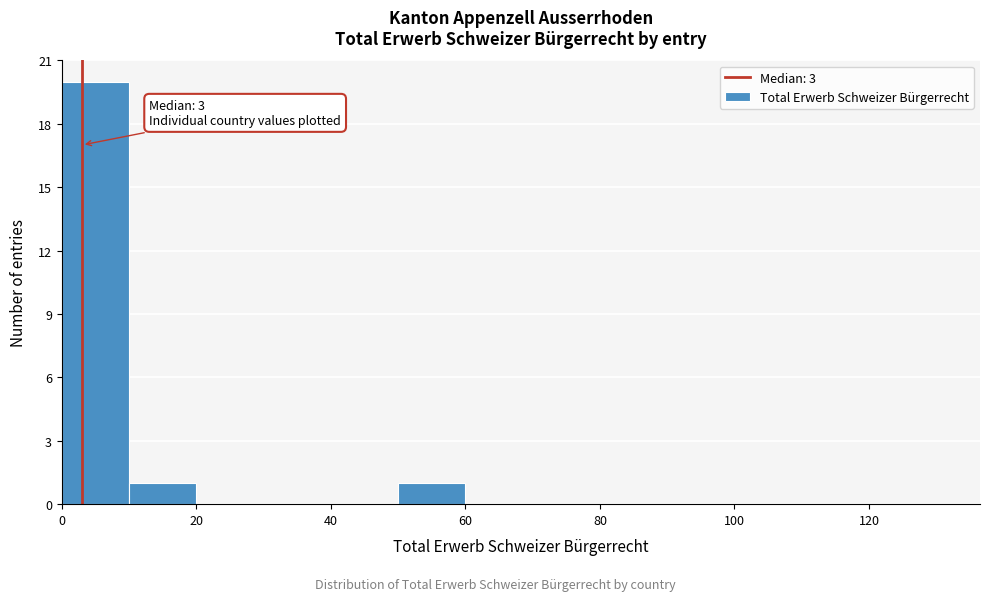

Over which range of the x-axis is the bar tallest?

0 to 10